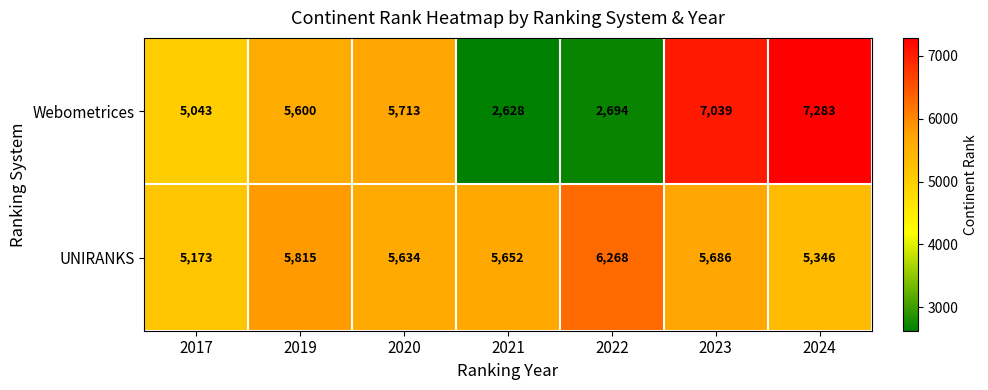

Between 2019 and 2022, which series saw the biggest shift?

Webometrices